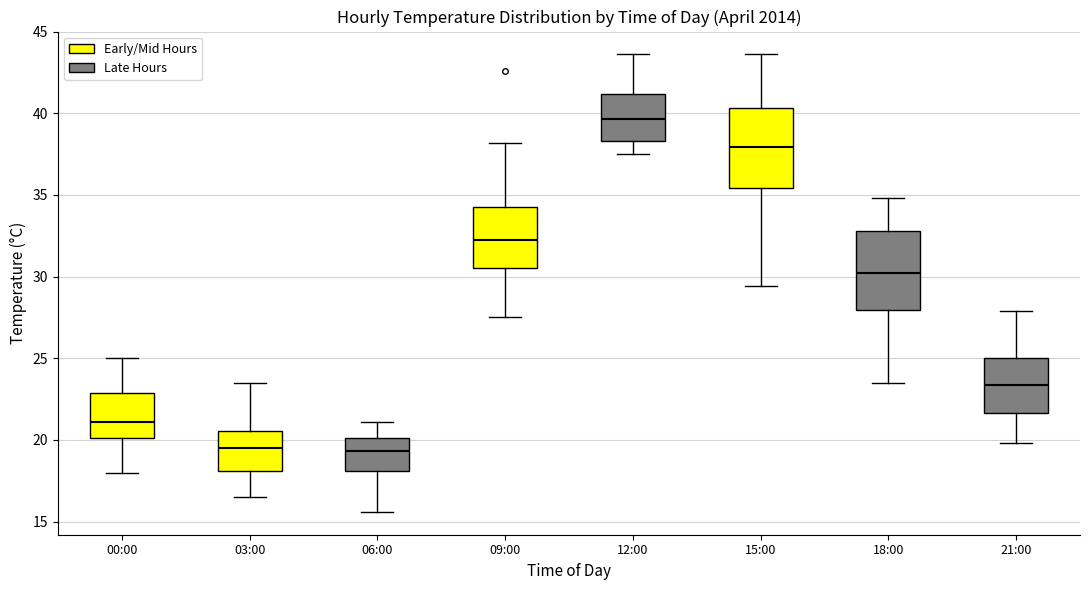

Where does the lower whisker of the box for 00:00 end on the y-axis? The values are not printed on the chart, so give them approximately, as read against the axis.

18.0